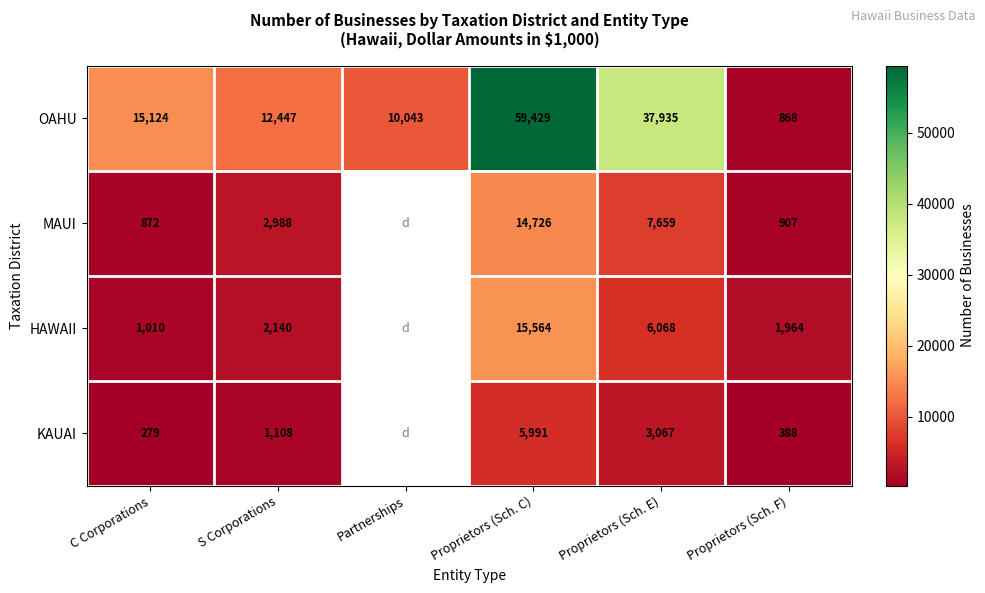

What is the difference between the OAHU values at Proprietors (Sch. E) and Proprietors (Sch. F)?

37067